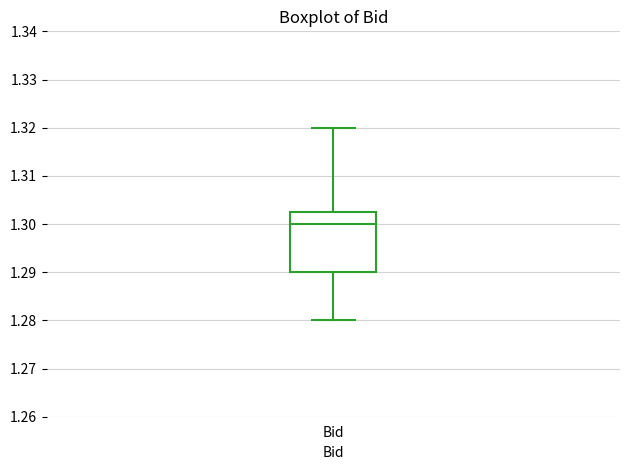

Where does the lower whisker of the box for Bid end on the y-axis? The values are not printed on the chart, so give them approximately, as read against the axis.

1.280